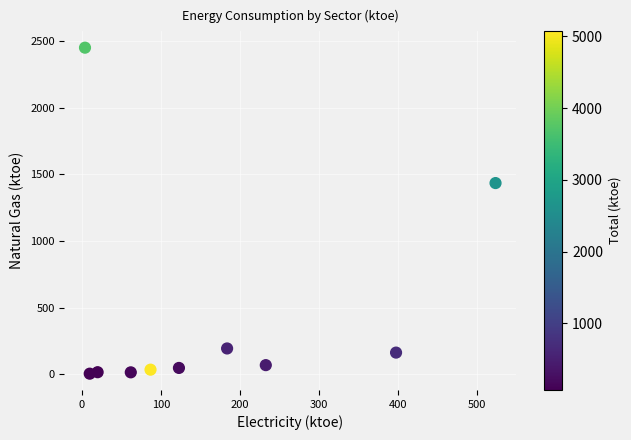

What is the range of X values (max minus min)?

520